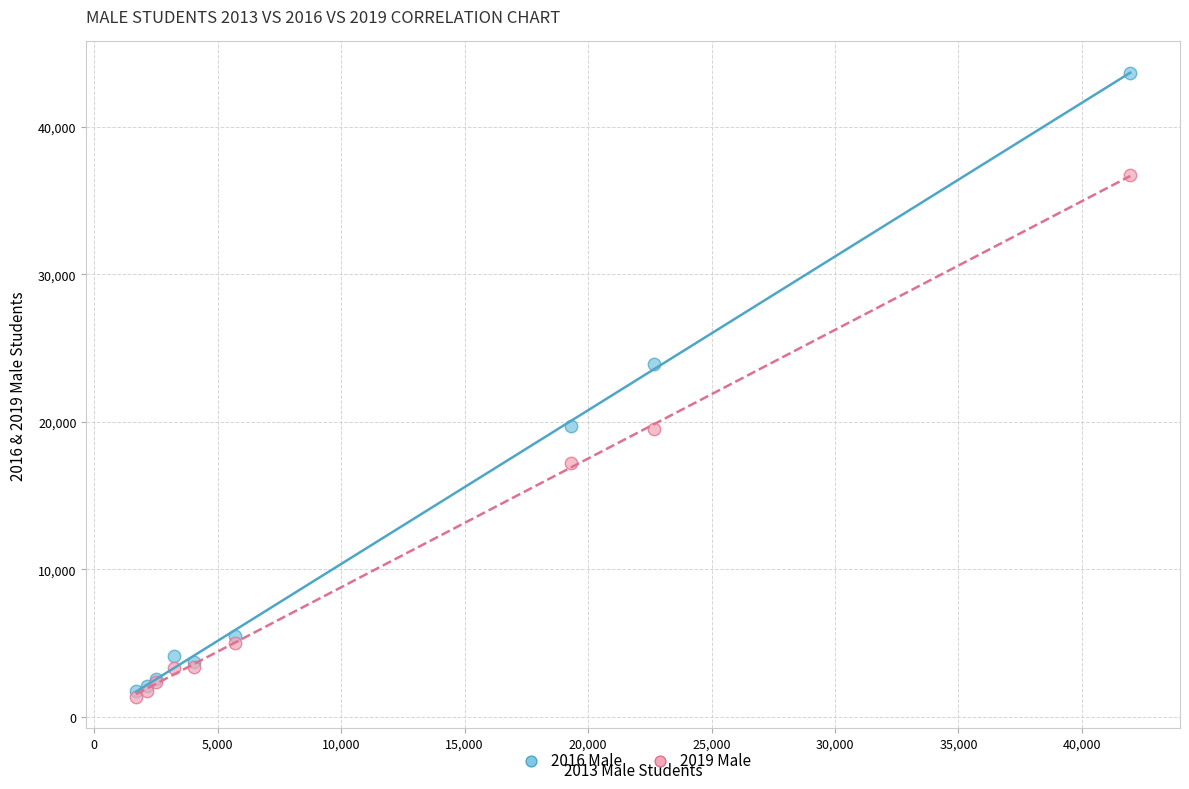

Across all series, what Y value is closest to 22495?

23931